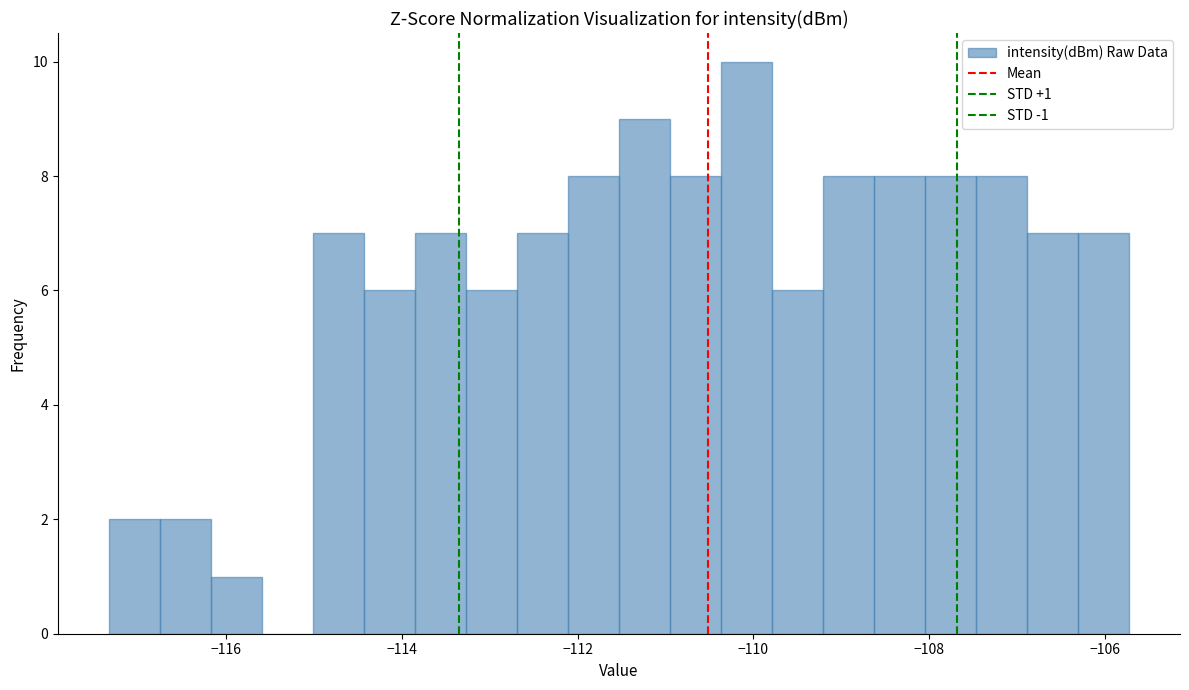

Read against the x-axis, roughly where is the centre of the tallest bar?

-110.0